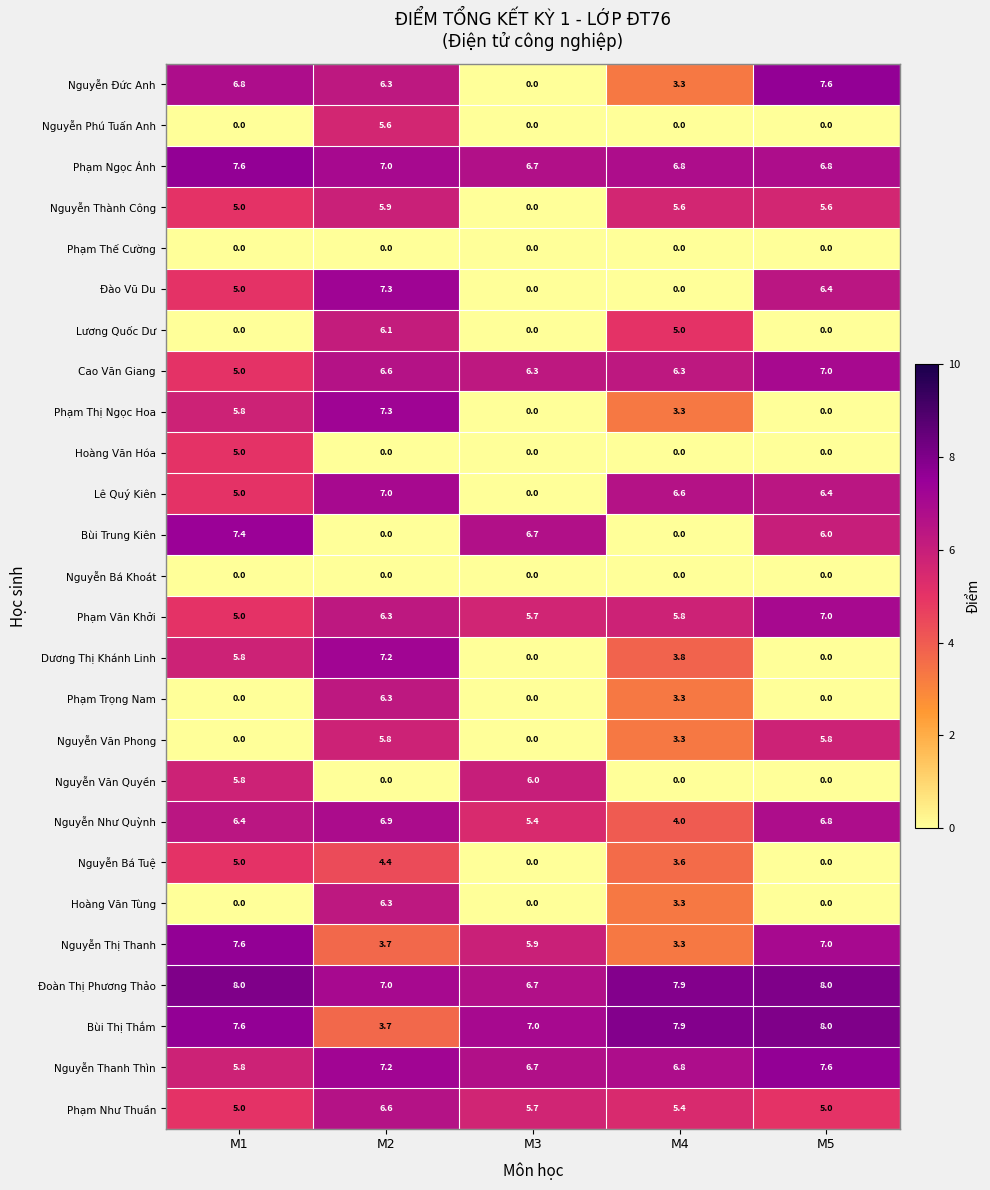

At how many categories does at least one series exceed 0?

5